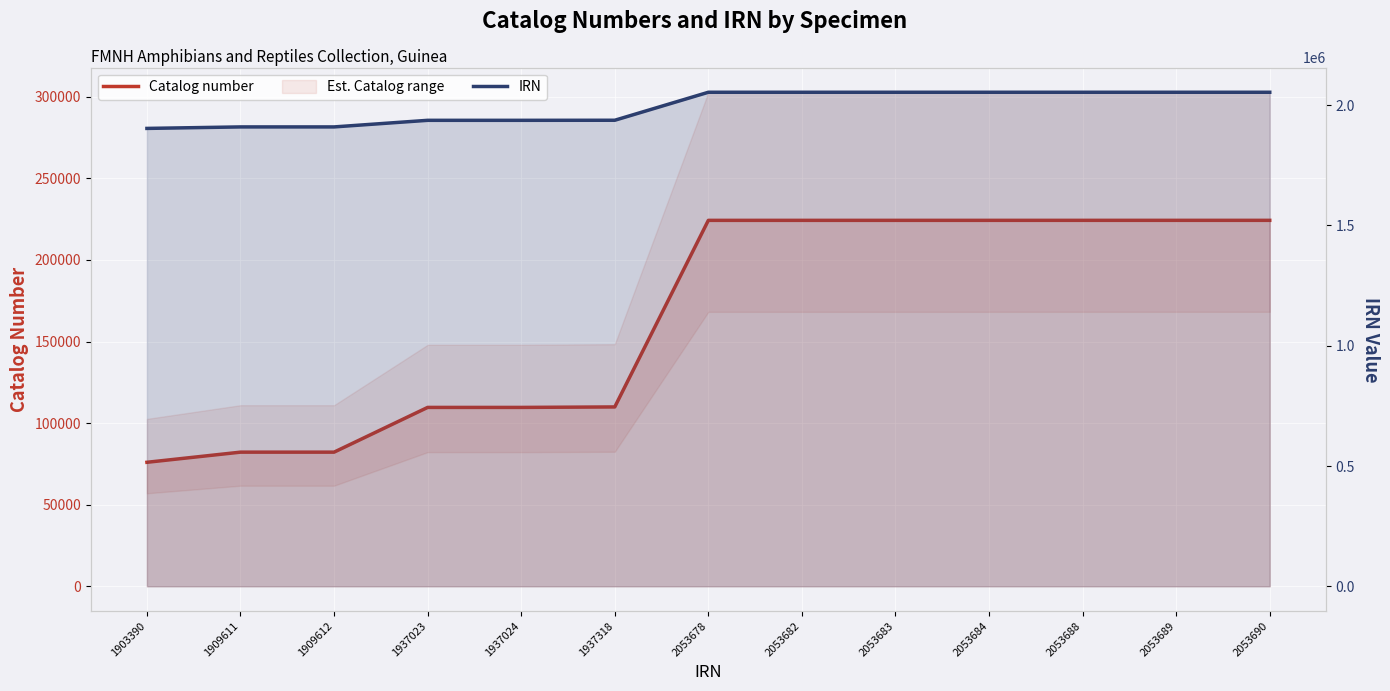

Which series has the largest total across all categories?

IRN